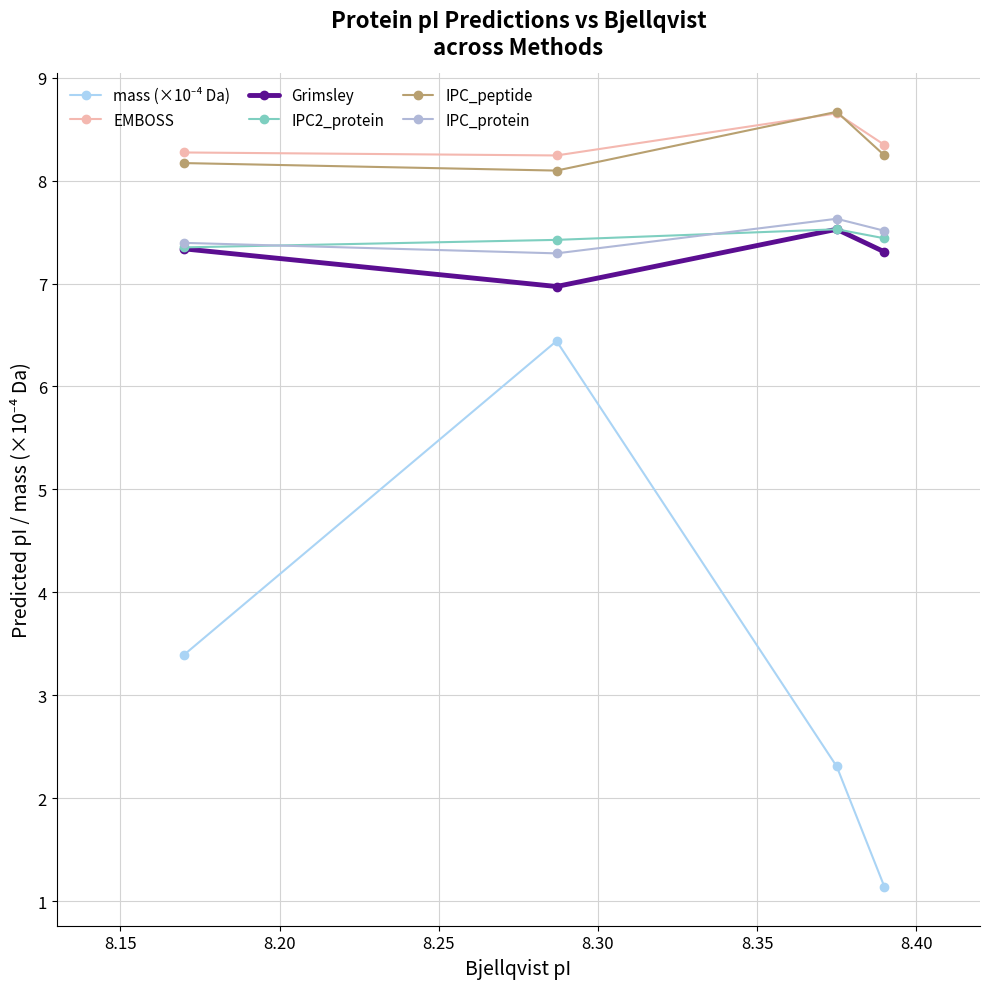

What is the highest value of the IPC2_protein series?

7.5